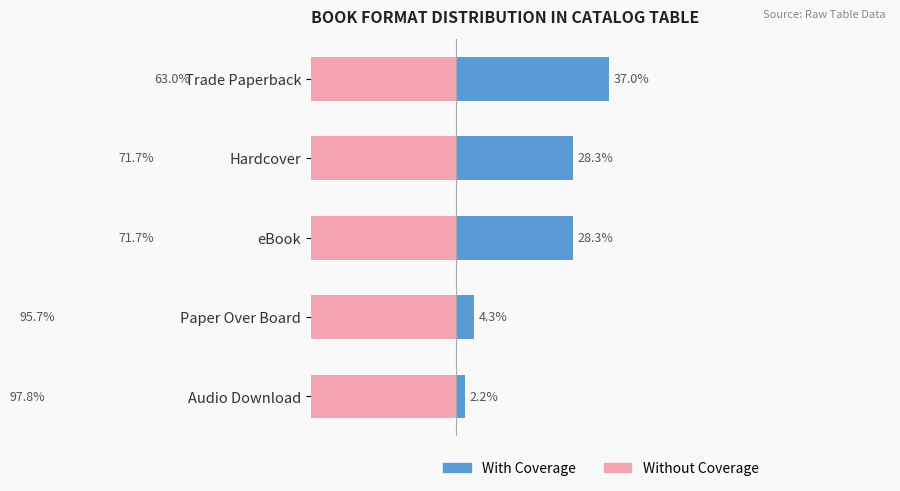

How many groups of bars are there?

5